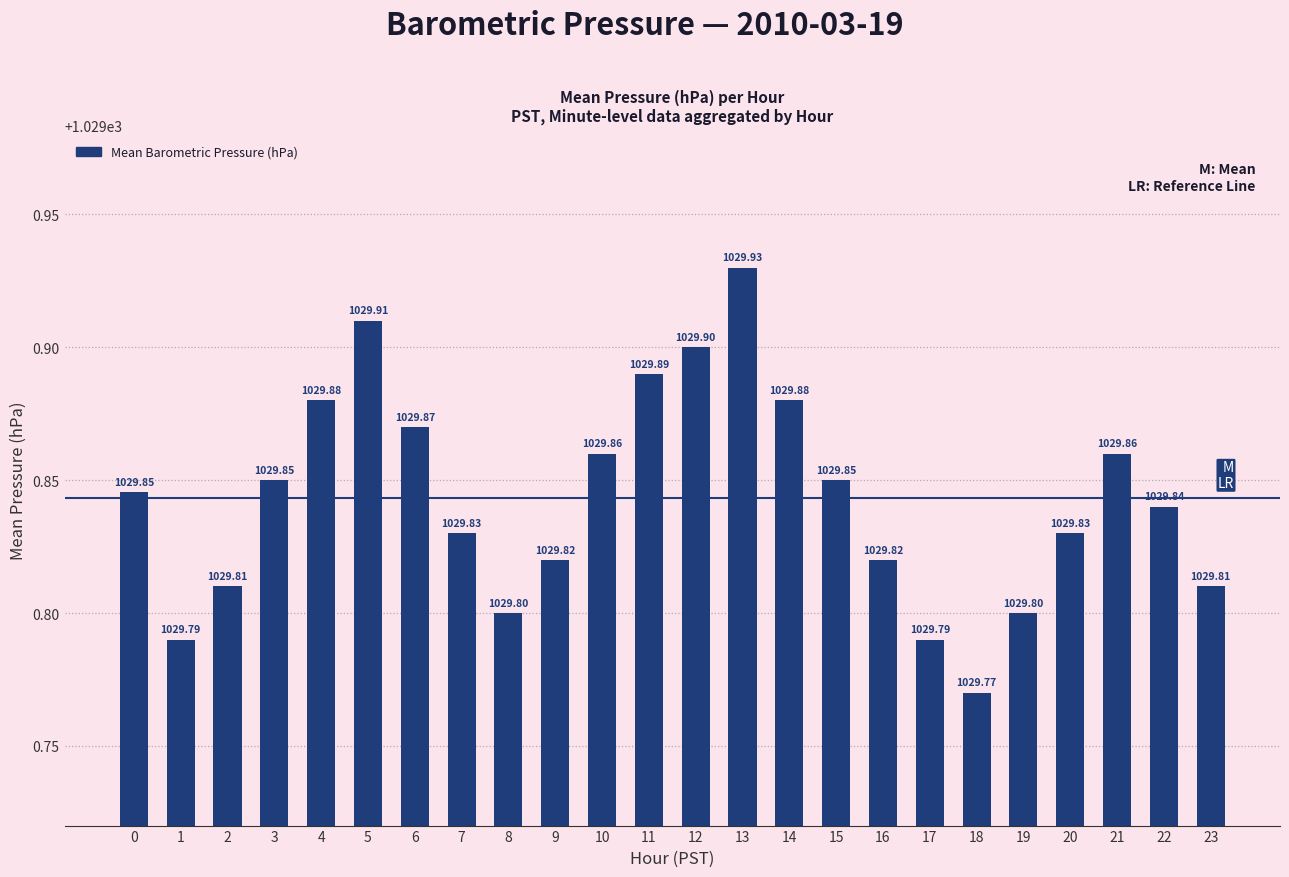

What is the maximum value shown in the chart?

1029.9